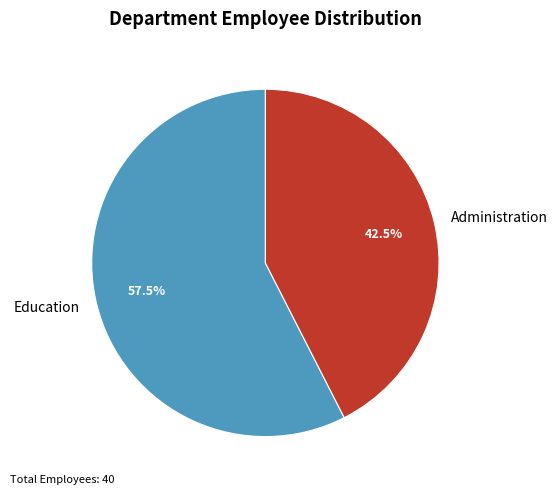

Rank the categories by value from lowest to highest.

Administration, Education